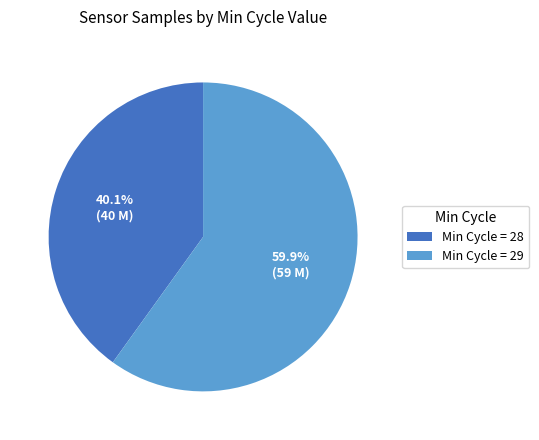

Which slice represents more than half of the pie?

Min Cycle = 29